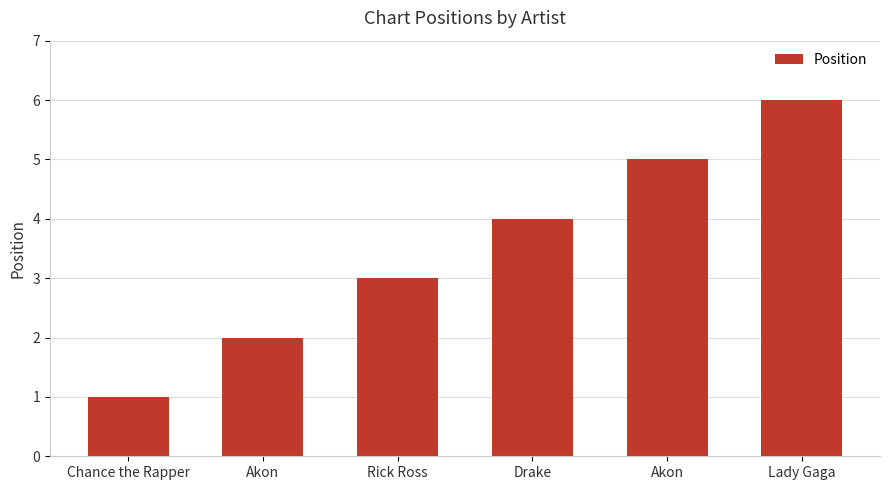

Is it true that the value at Drake is 7?

False